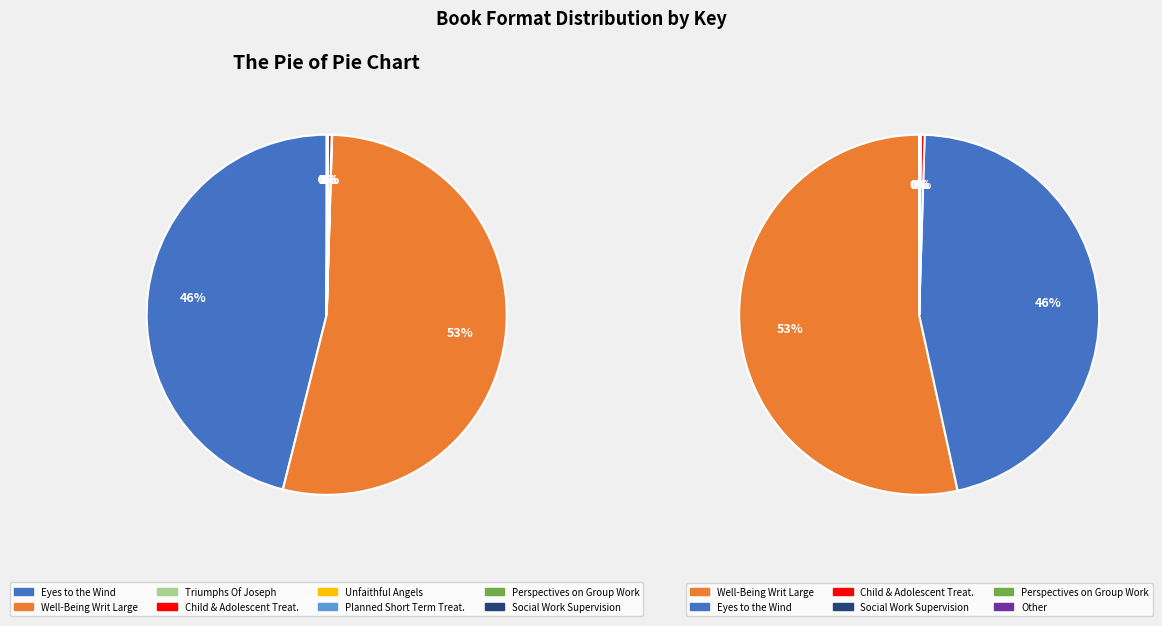

True or false: Child and Adolescent Treatment accounts for 1% of the total.

False